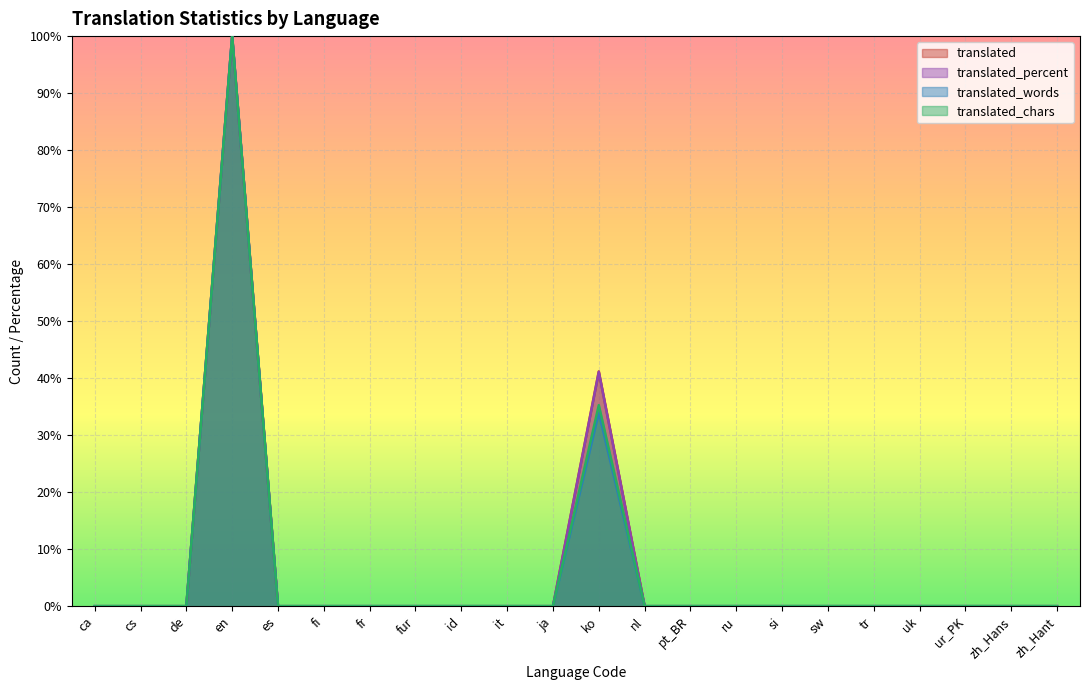

True or false: translated_chars has more than 1 interior local peaks.

True